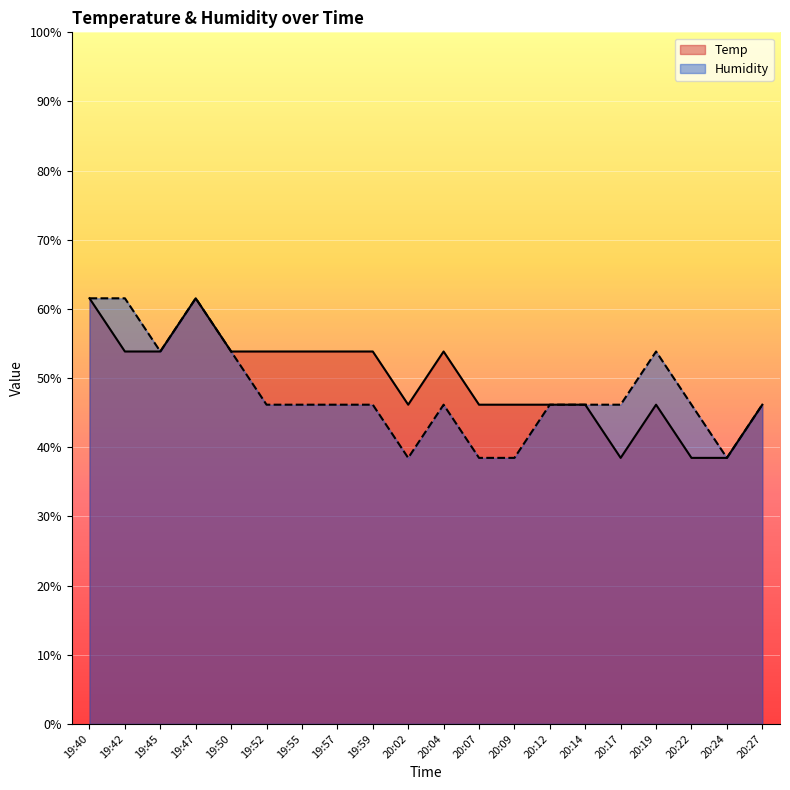

How many intersections are there between Temp and Humidity?

6